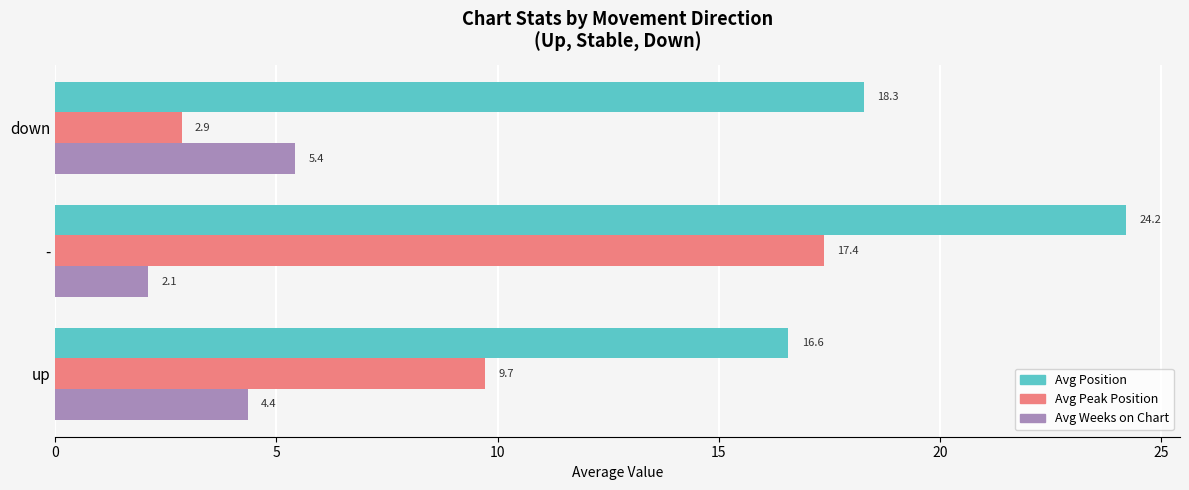

Is the value of Avg Position at down greater than the value of Avg Peak Position at up?

Yes